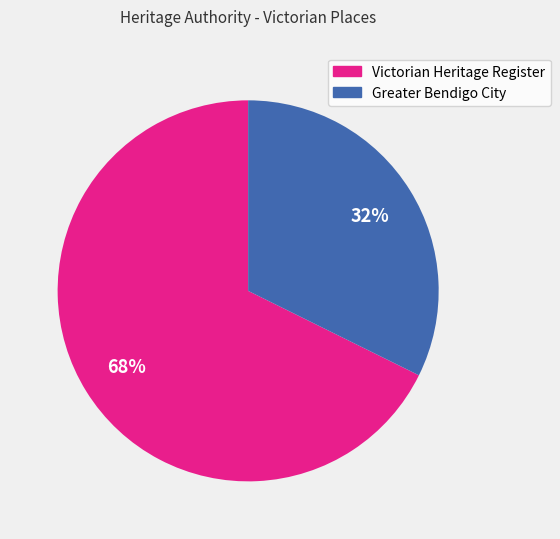

Is there a majority slice in this chart?

Yes